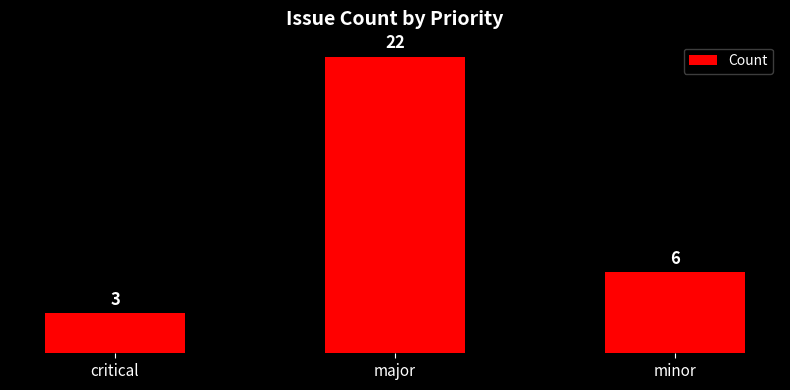

What is the minimum value shown in the chart?

3